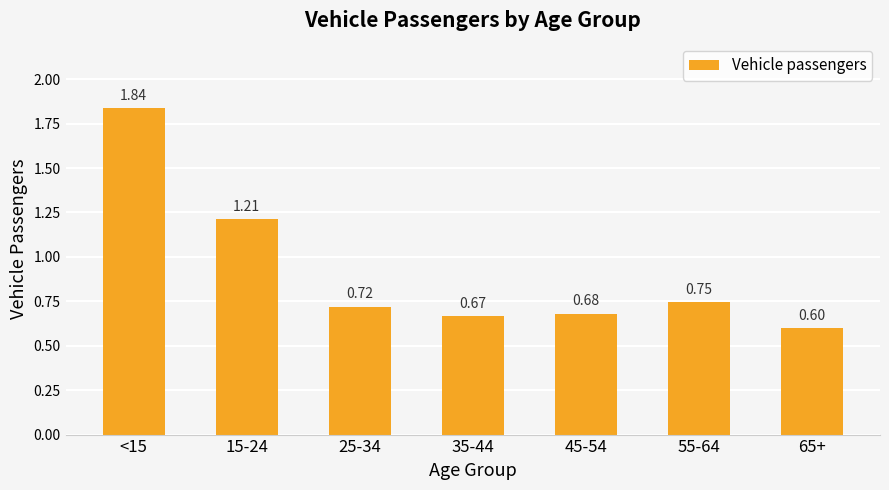

Which has a higher value, 25-34 or 15-24?

15-24